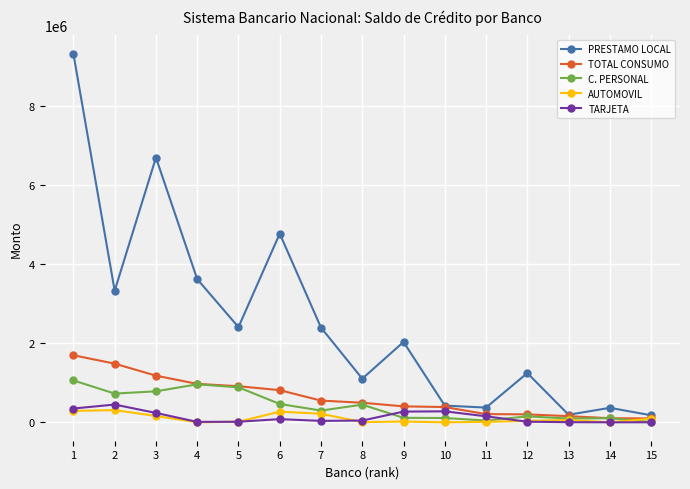

What is the difference between the maximum and minimum values in the TOTAL CONSUMO series?

1595934.6